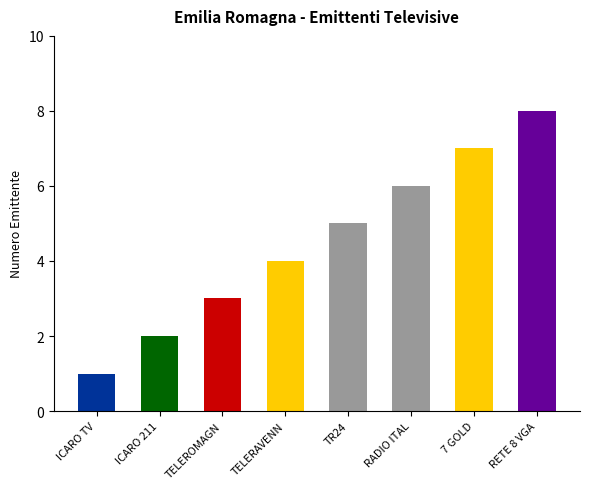

Between ICARO 211 and TELEROMAGNA, which is larger?

TELEROMAGNA